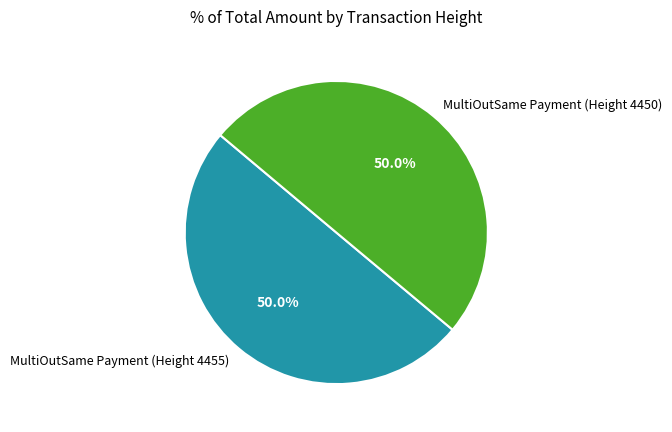

Approximately how many times larger is the value at MultiOutSame Payment (Height 4455) compared to MultiOutSame Payment (Height 4450)?

1.0